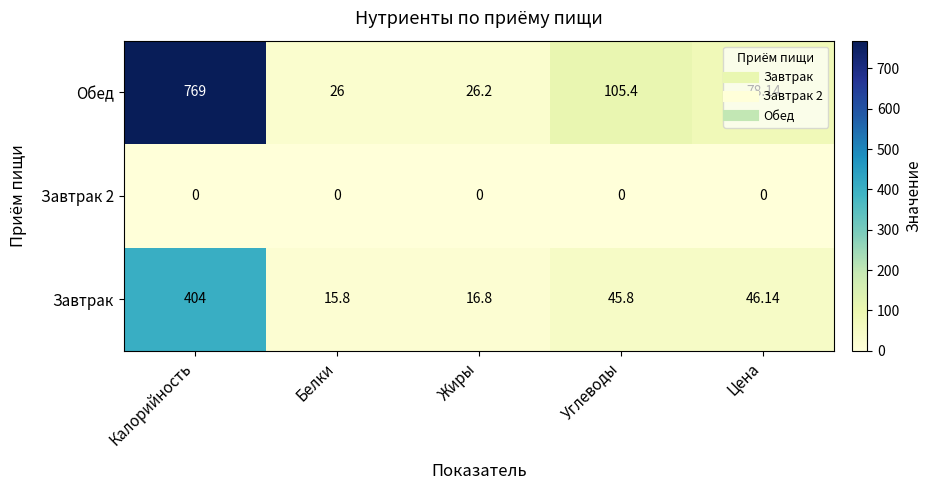

Where is Обед nearest to the value 397?

Углеводы